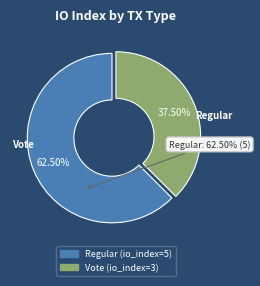

Is the sum of Regular (io_index=5) and Vote (io_index=3) greater than half?

Yes